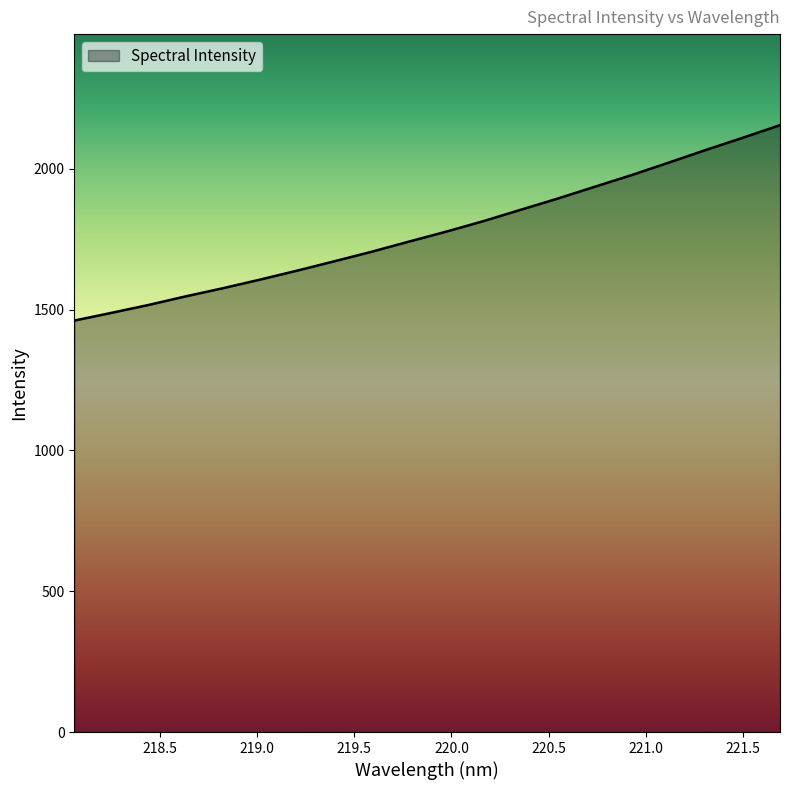

What is the minimum value shown in the chart?

1461.1